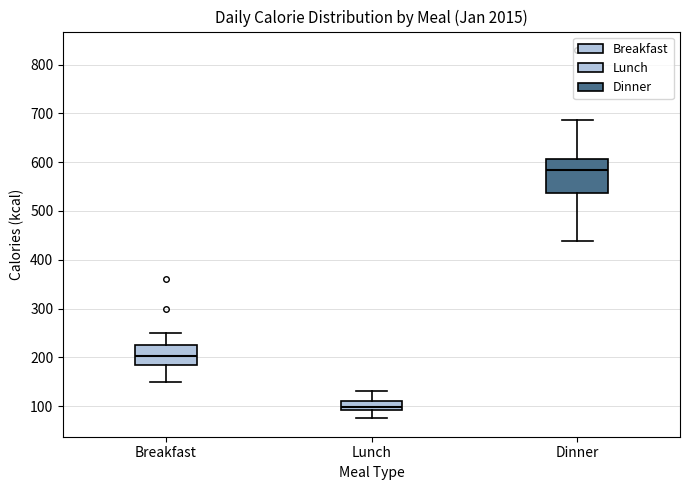

Where is the lower edge of the box for Breakfast on the y-axis? The values are not printed on the chart, so give them approximately, as read against the axis.

180